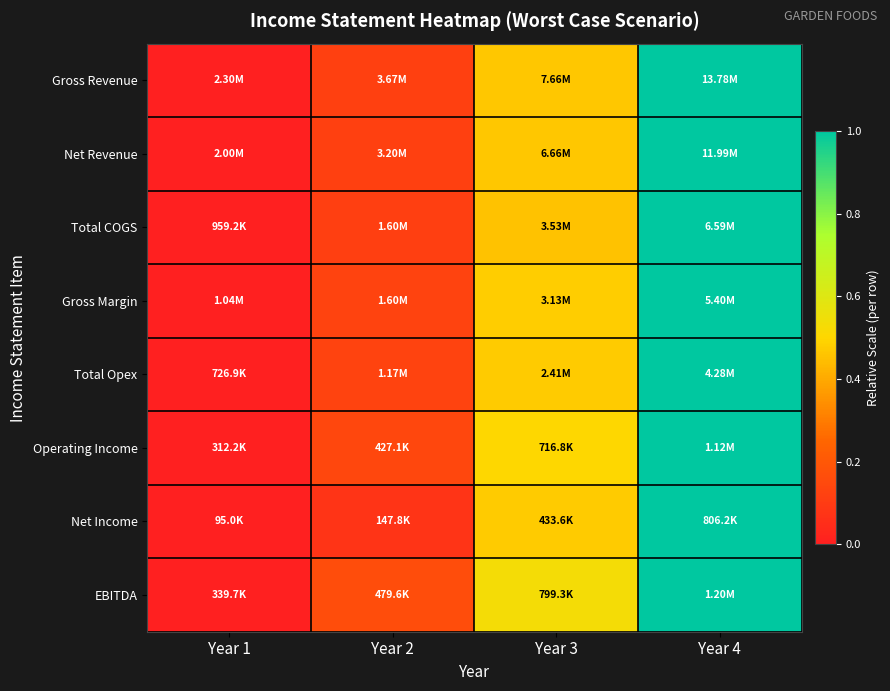

Which has a higher value, Year 1 or Year 3?

Year 3